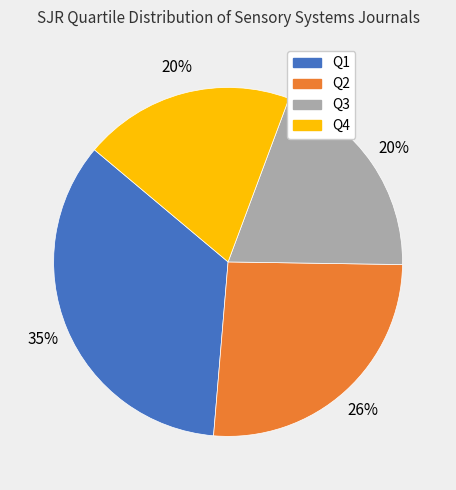

To the nearest percent, what is the combined percentage of Q2 and Q4?

46%